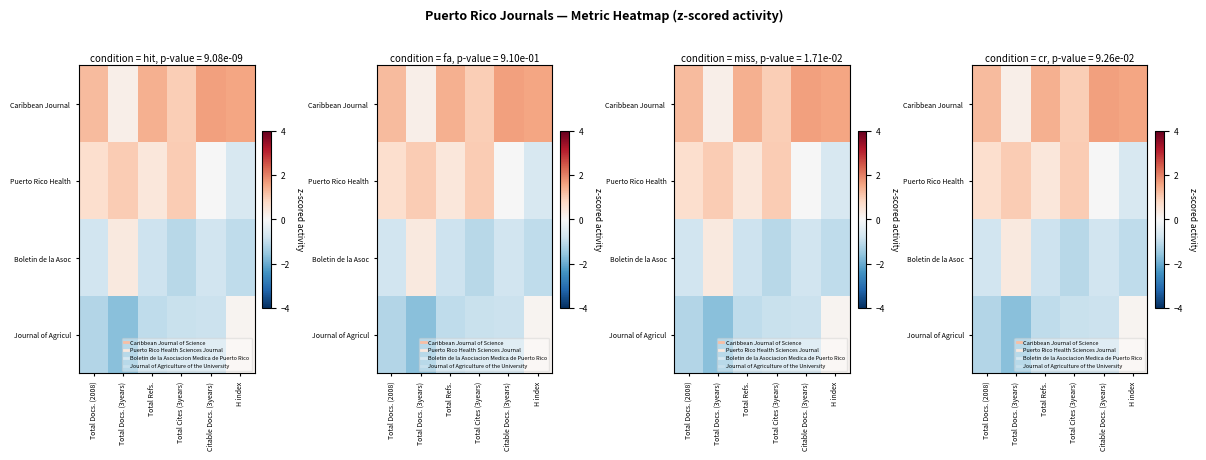

What is the lowest value of the Puerto Rico Health series?

-0.7